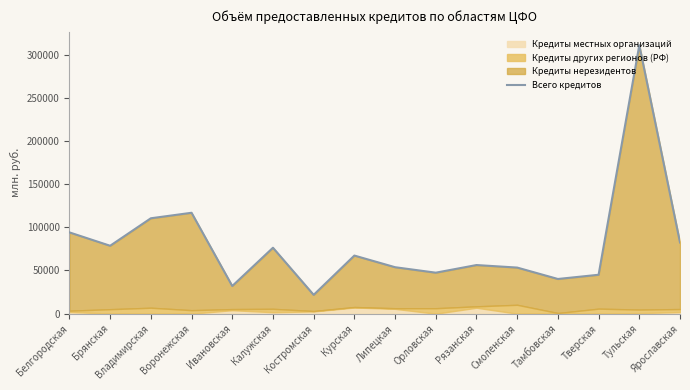

Reading left to right, list all the values displayed in this chart.

Белгородская=94096	Брянская=78614	Владимирская=110446	Воронежская=116819	Ивановская=32019	Калужская=76332	Костромская=21772	Курская=67267	Липецкая=53786	Орловская=47452	Рязанская=56292	Смоленская=53363	Тамбовская=40156	Тверская=45047	Тульская=310810	Ярославская=82434